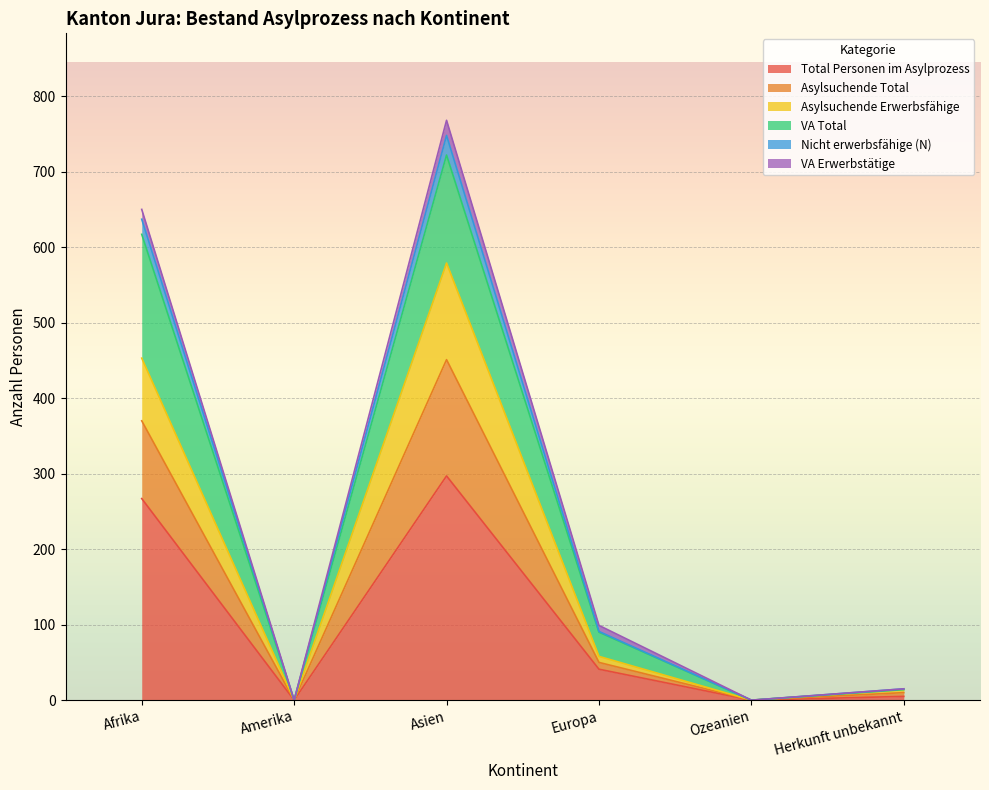

At which label does Total Personen im Asylprozess reach its peak?

Asien